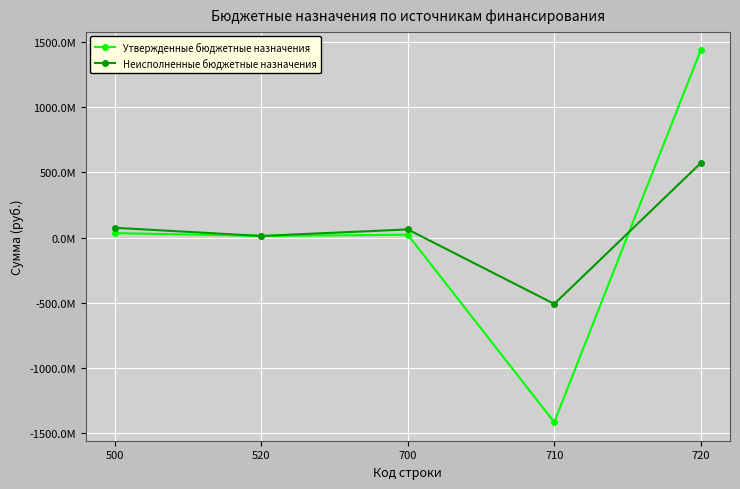

What is the spread (max minus min) of values at 720?

866896739.1